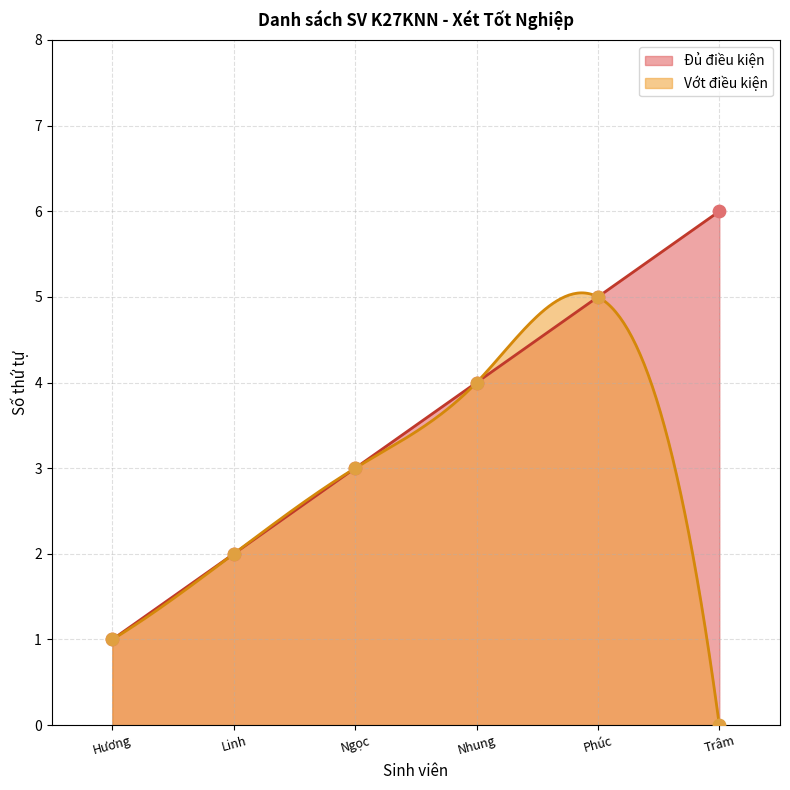

At how many categories does at least one series exceed 4?

2